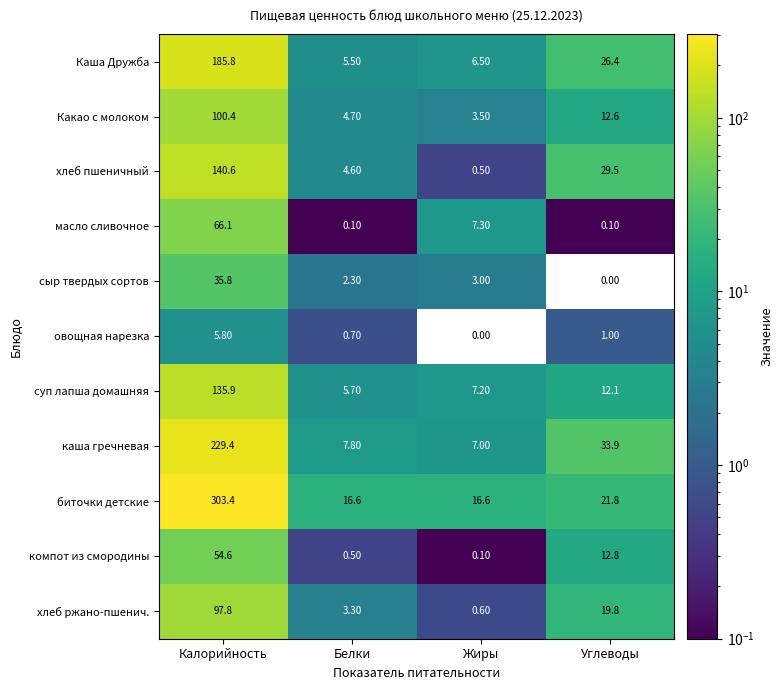

Rank the series at Углеводы from lowest to highest value.

сыр твердых сортов, масло сливочное, овощная нарезка, суп лапша домашняя, Какао с молоком, компот из смородины, хлеб ржано-пшенич., биточки детские, Каша Дружба, хлеб пшеничный, каша гречневая